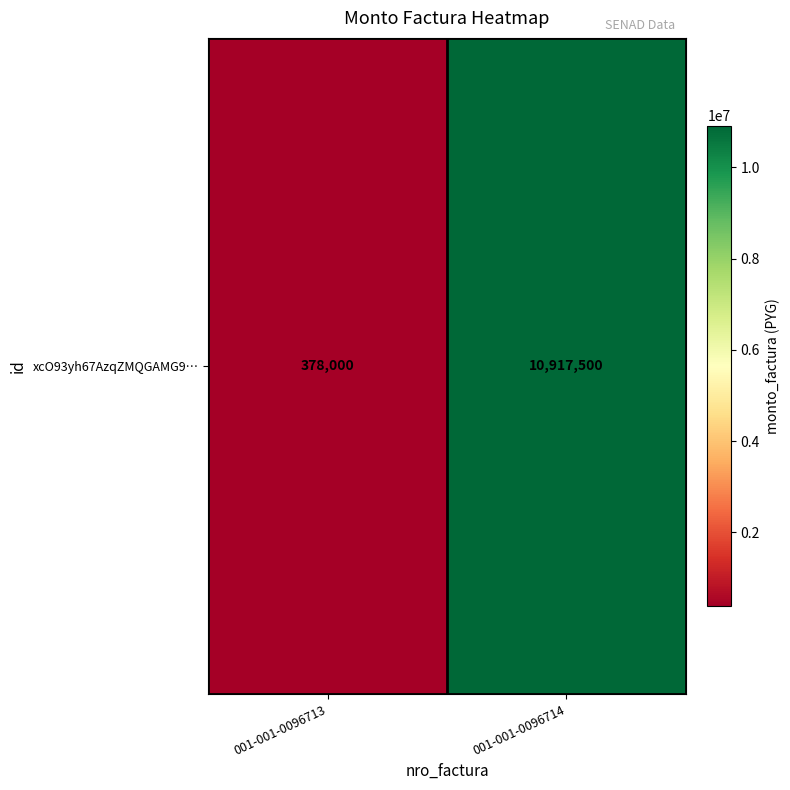

The value at 001-001-0096713 is 646662. True or false?

False